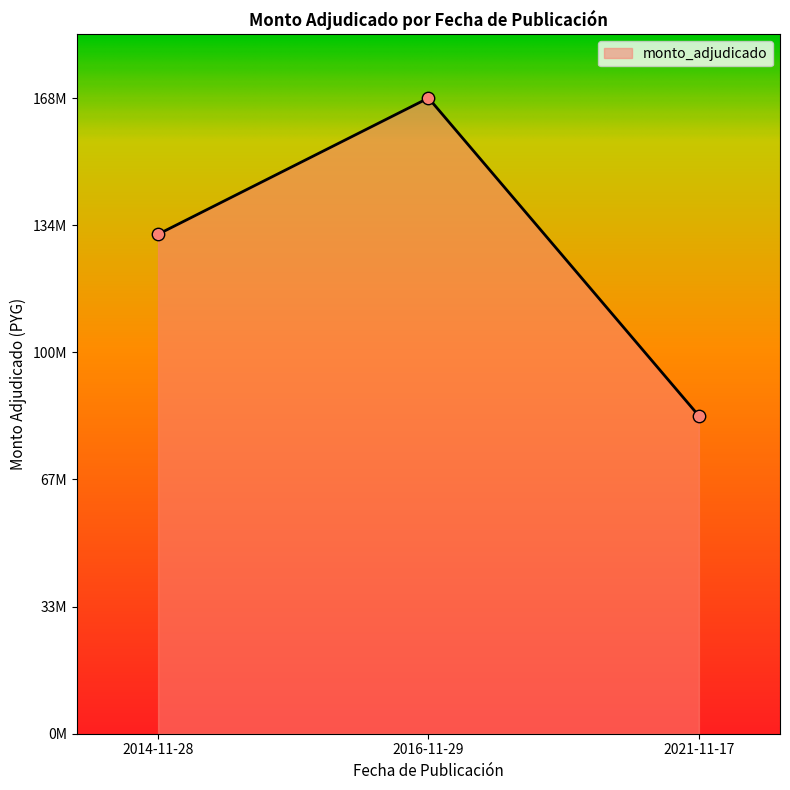

Which has a higher value, 2016-11-29 or 2014-11-28?

2016-11-29